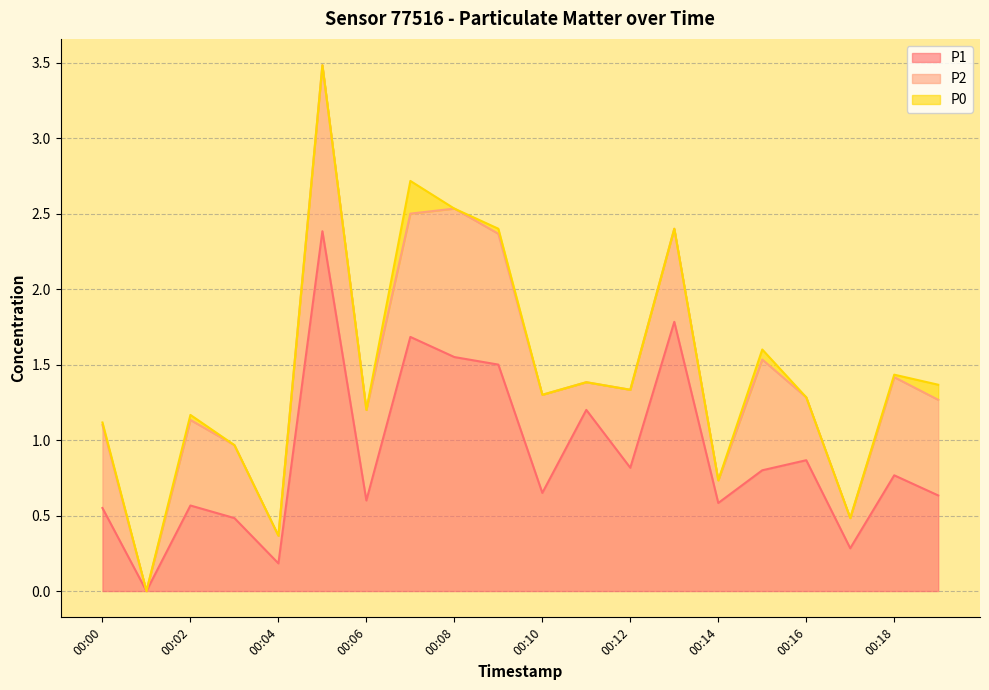

The P2 series shows 0.7 at 00:01. True or false?

False